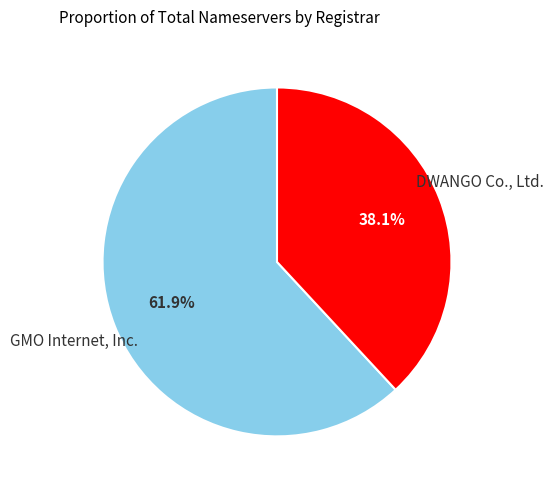

Rank the categories by value from highest to lowest.

GMO Internet, Inc., DWANGO Co., Ltd.